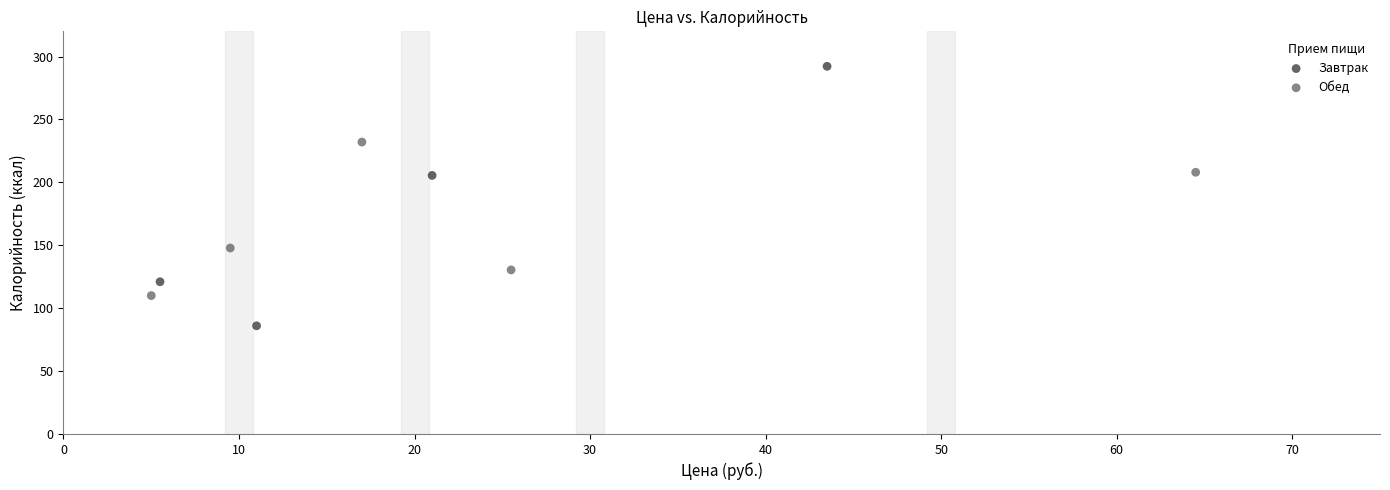

Which series has the widest spread of Y values?

Завтрак